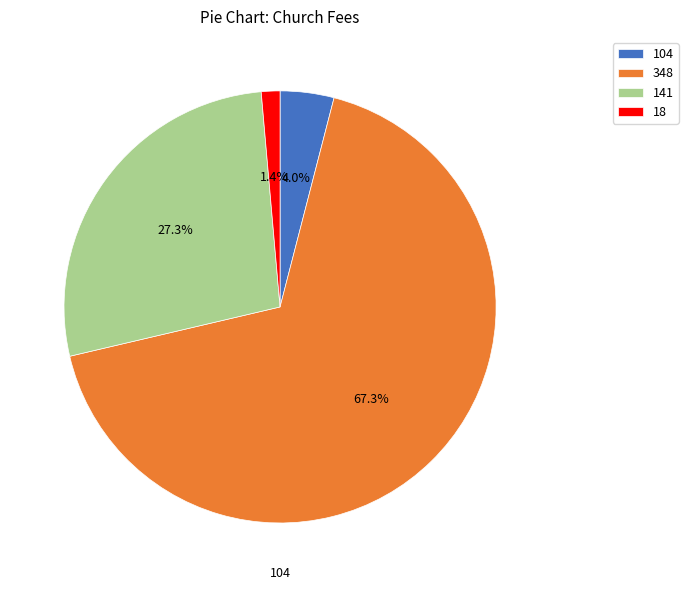

What portion of the pie excludes 18?

98.6%